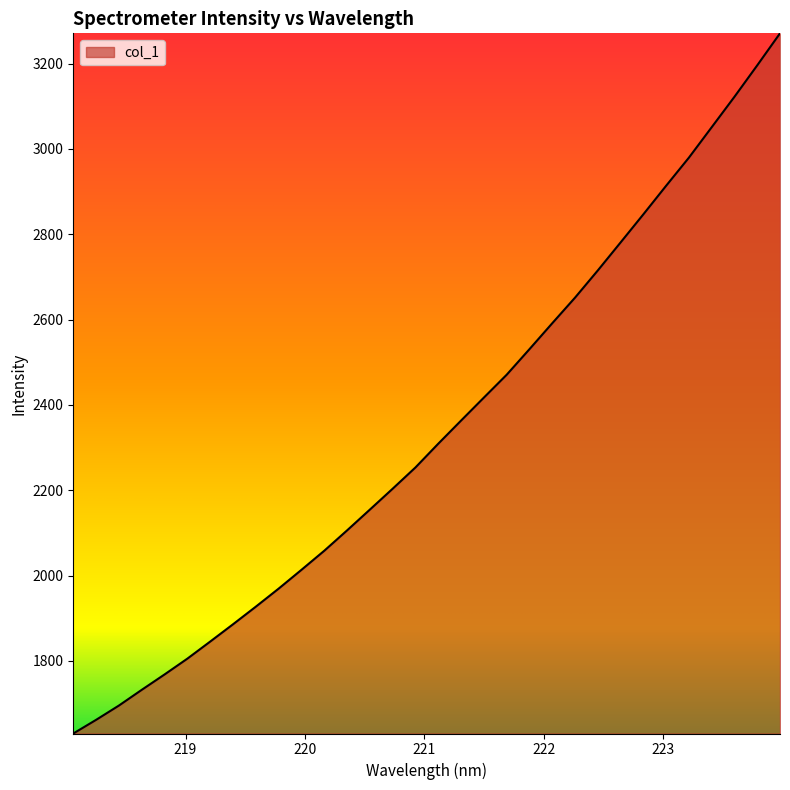

What is the smallest value displayed?

1629.9